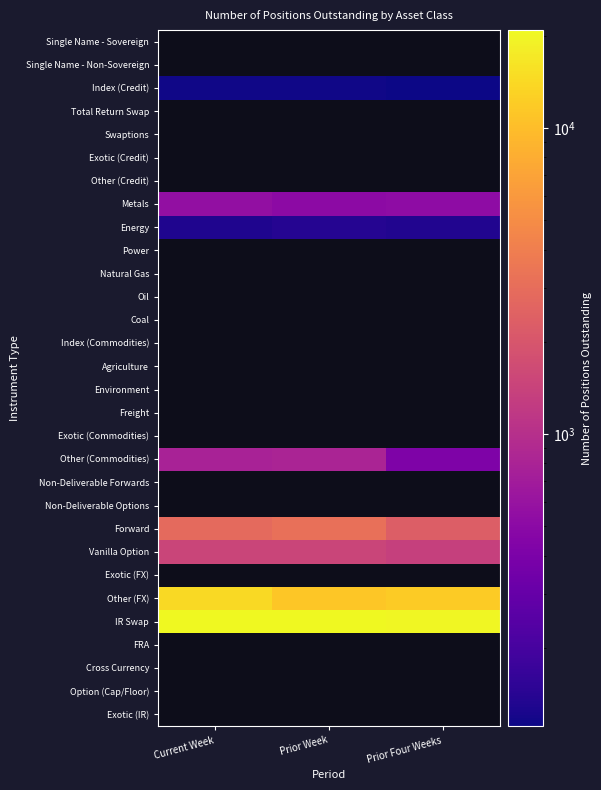

Which category has the lowest value across all series?

Prior Four Weeks